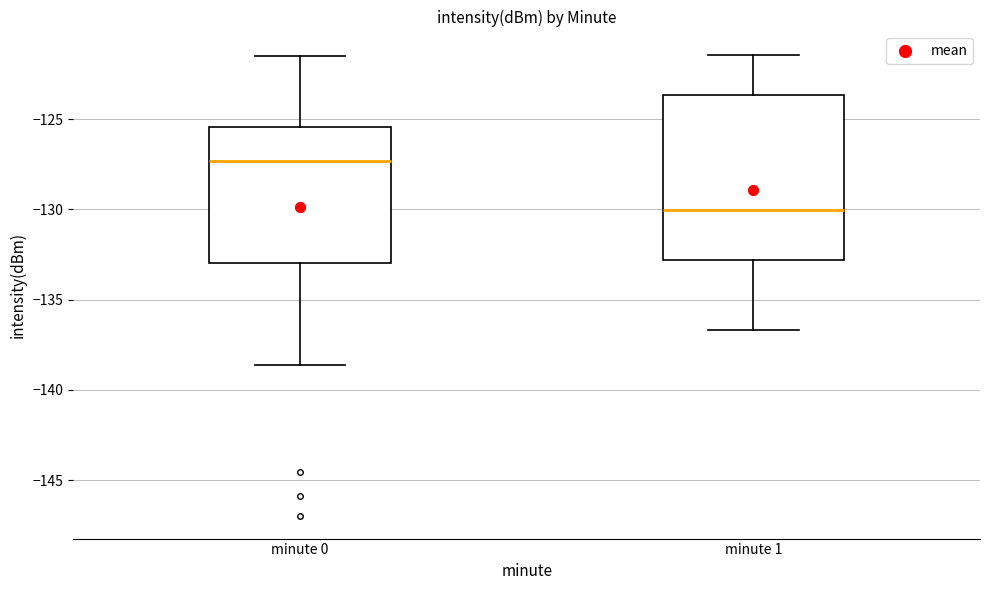

Reading left to right, transcribe this box plot: for each box, give where its median line is, the range the box spans, and where its two whiskers end, as read against the y-axis. The values are not printed on the chart, so give them approximately, as read against the axis.

minute 0: median -127.5, box -133.0 to -125.5, whiskers -138.5 to -121.5
minute 1: median -130.0, box -133.0 to -123.5, whiskers -136.5 to -121.5